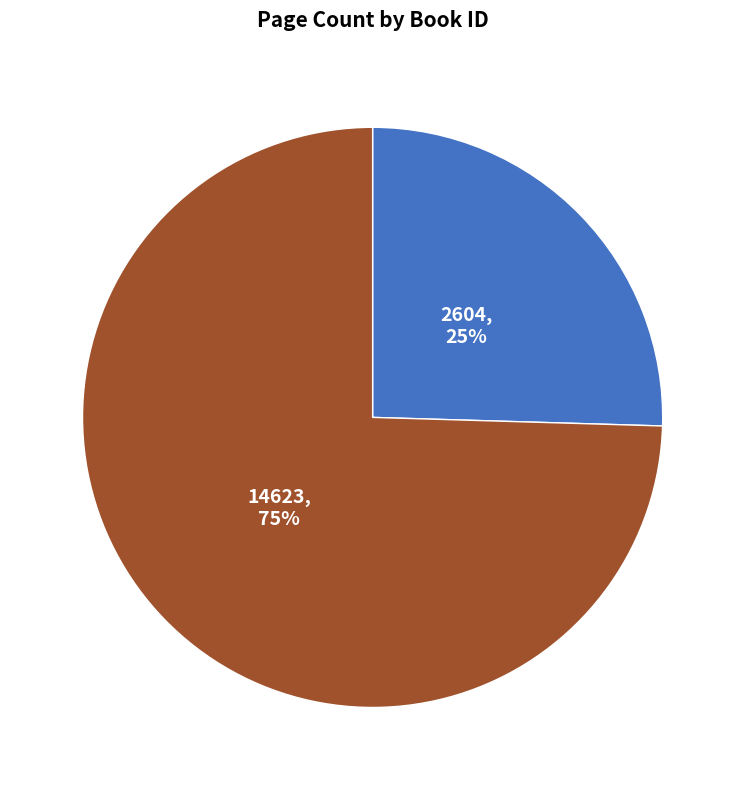

To the nearest percent, what is the average slice percentage?

50%